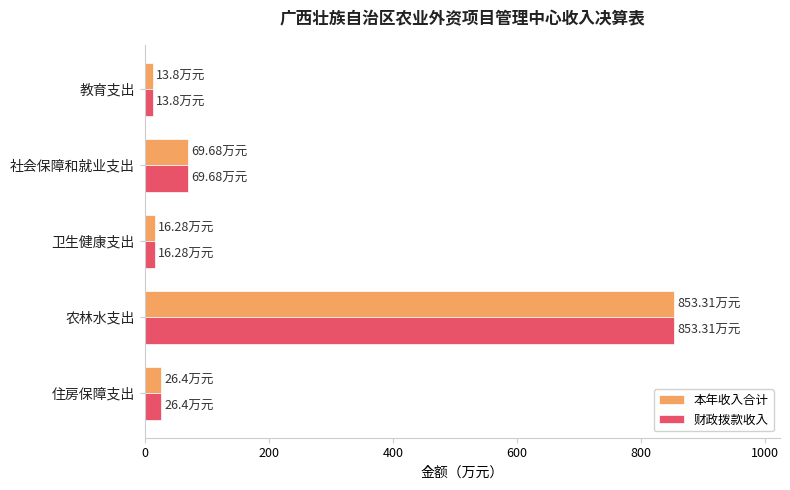

At which label is 财政拨款收入 closest to 433?

社会保障和就业支出